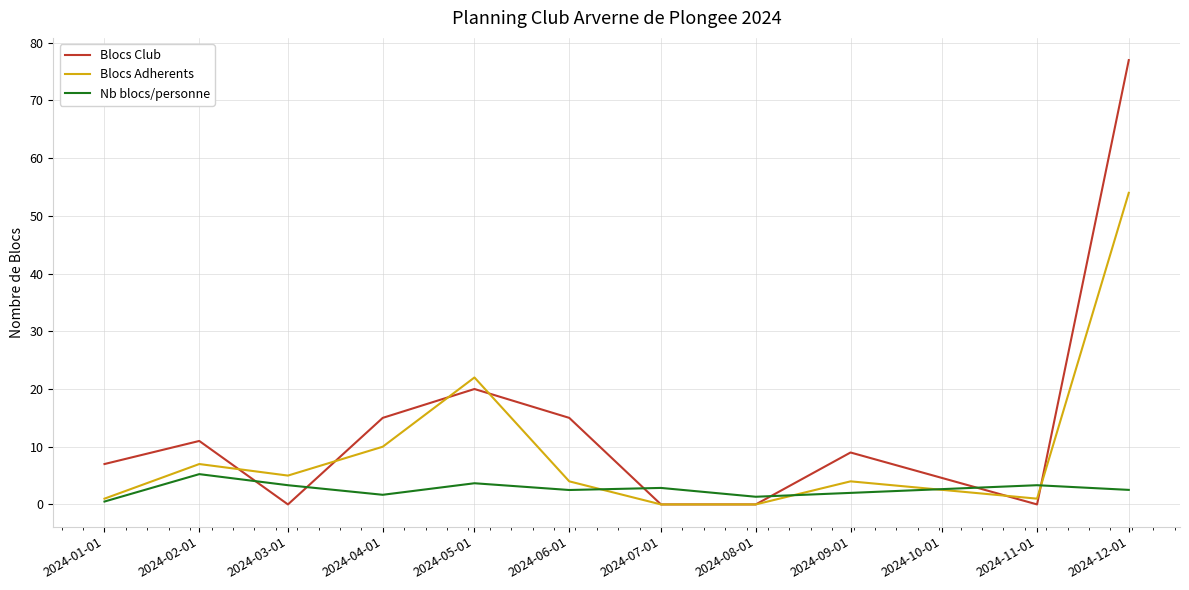

Rank the series by their maximum value, from highest to lowest.

Blocs Club, Blocs Adherents, Nb blocs/personne